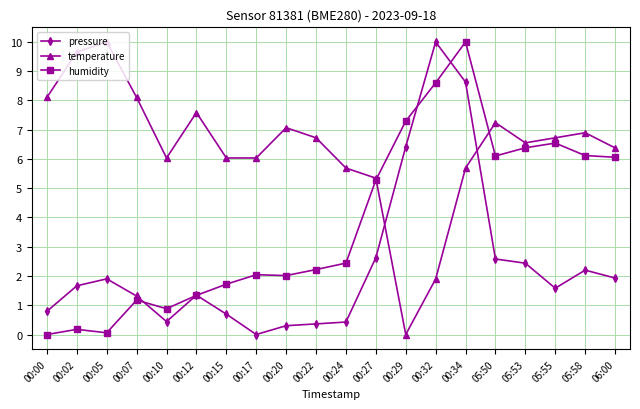

Read the humidity value at 00:34.

10.0